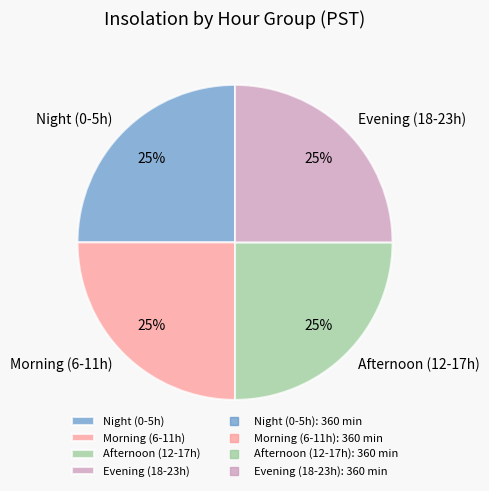

Is it true that Afternoon (12-17h) is 33% of the pie?

False